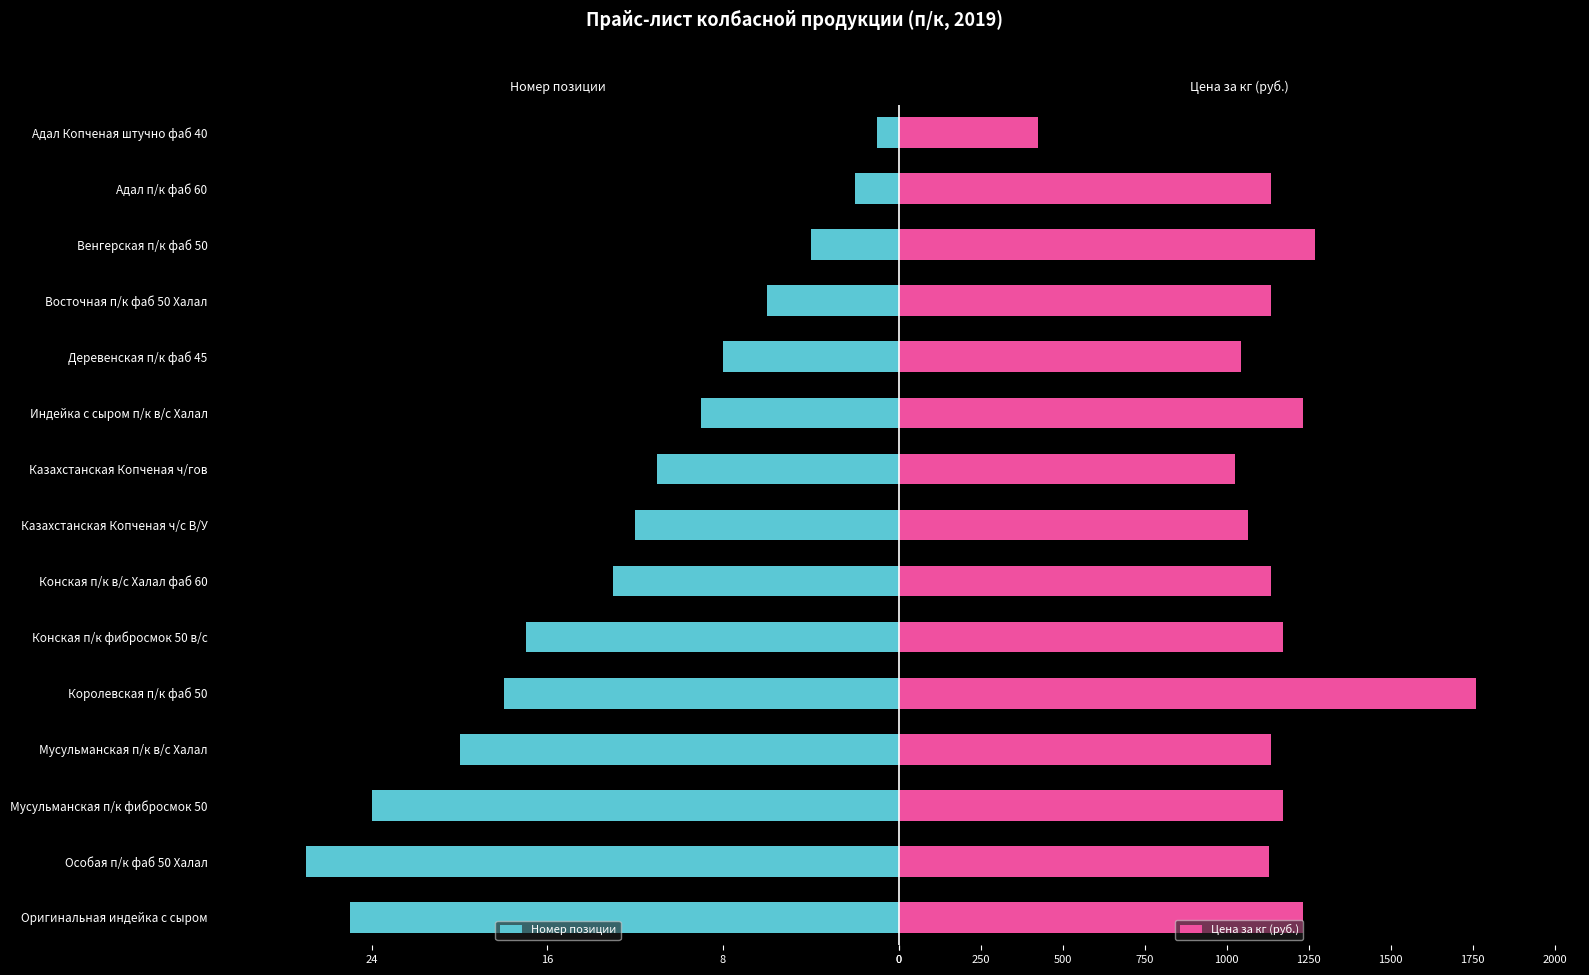

Read the Цена за кг (руб.) value at 10.

1760